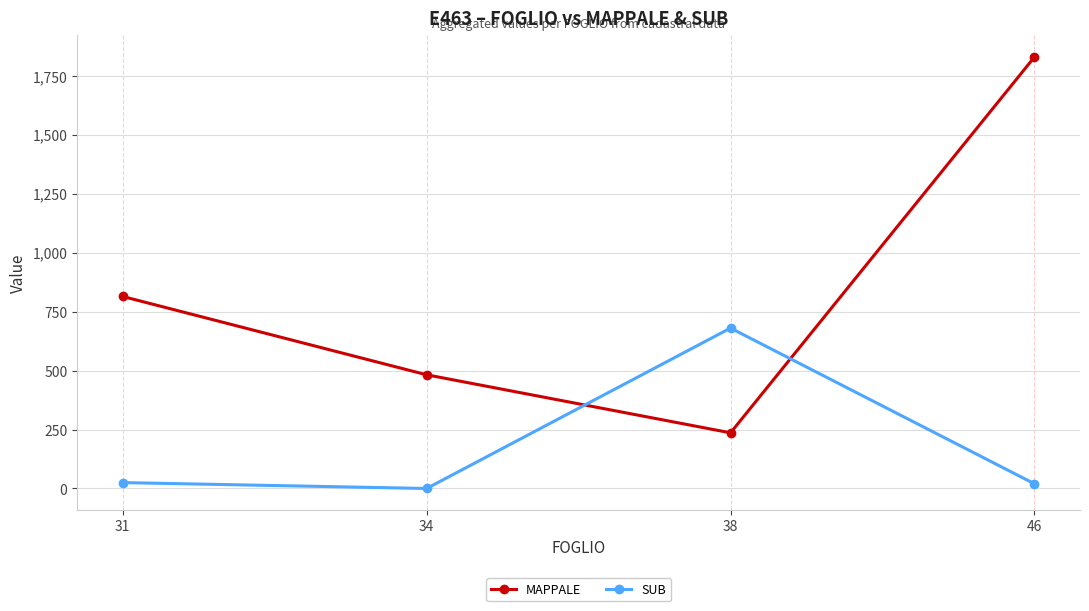

Between 38 and 46, which series saw the biggest shift?

MAPPALE